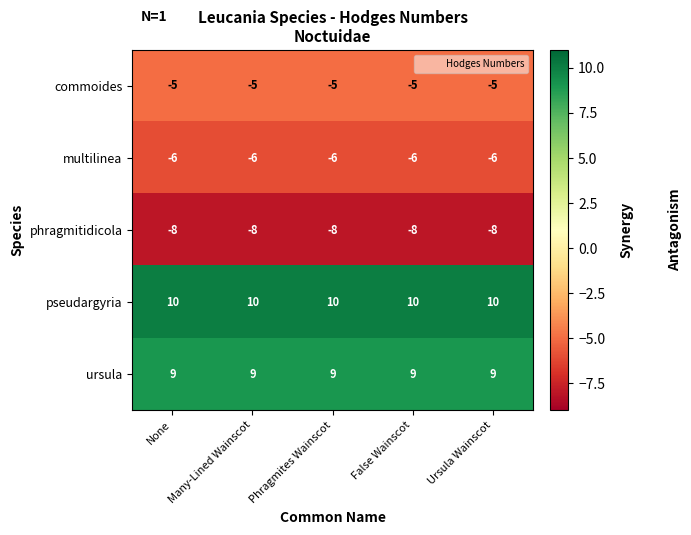

What is the spread (max minus min) of values at Many-Lined Wainscot?

18